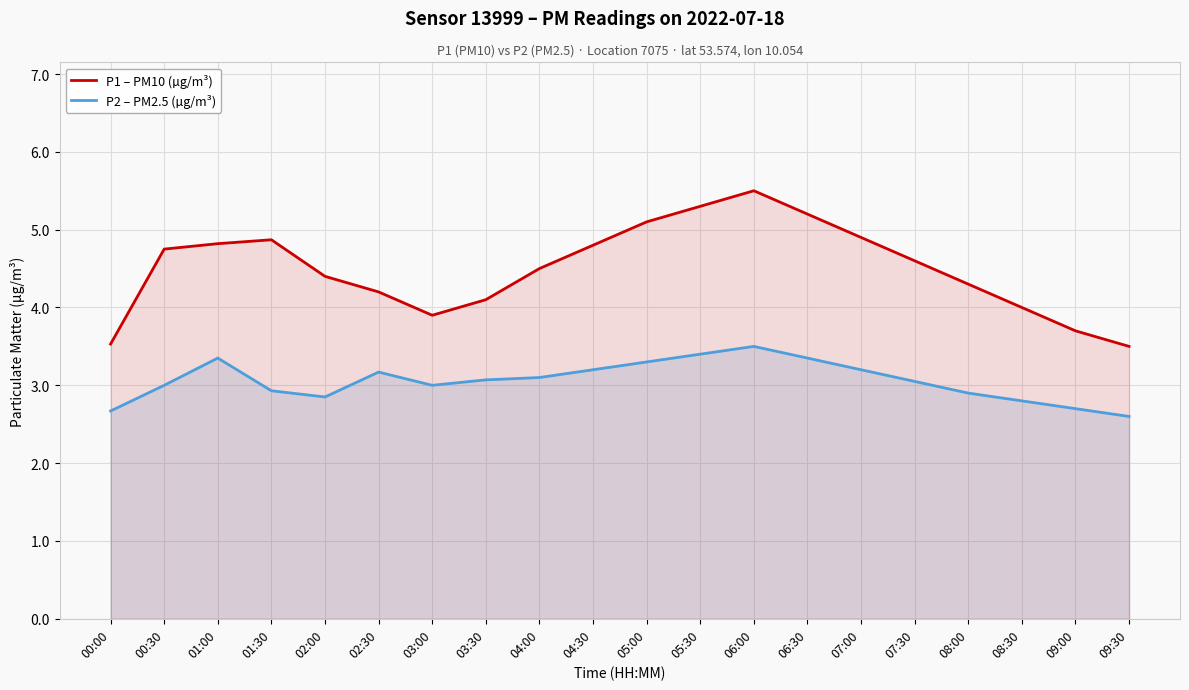

Which series has the widest spread of values?

P1 – PM10 (µg/m³)